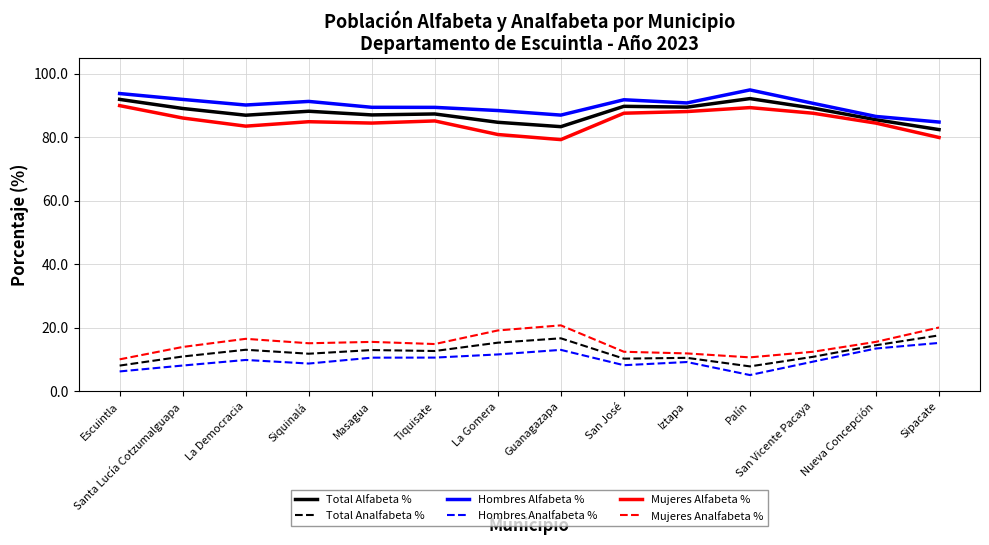

Where does the Total Alfabeta % series first go above 88?

Escuintla